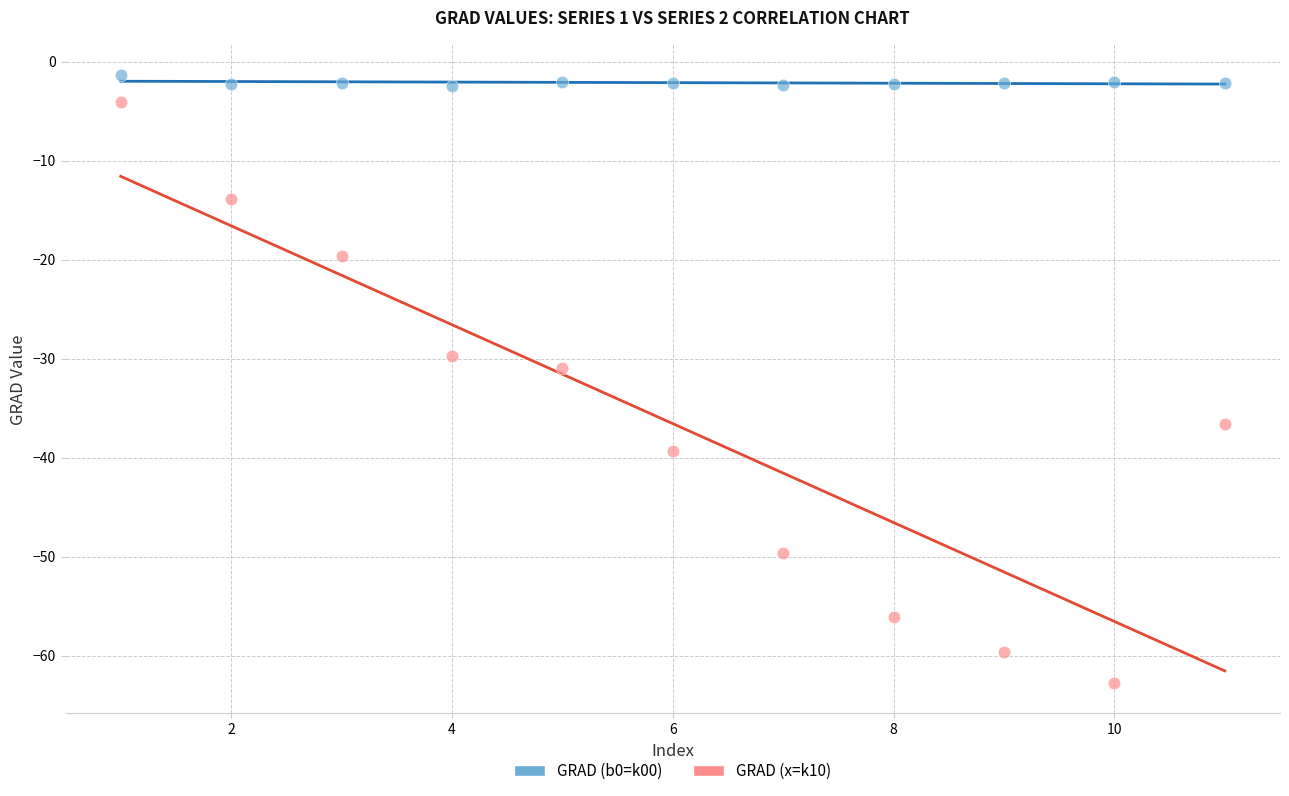

Across all data points, what is the range of X values (max minus min)?

10.0